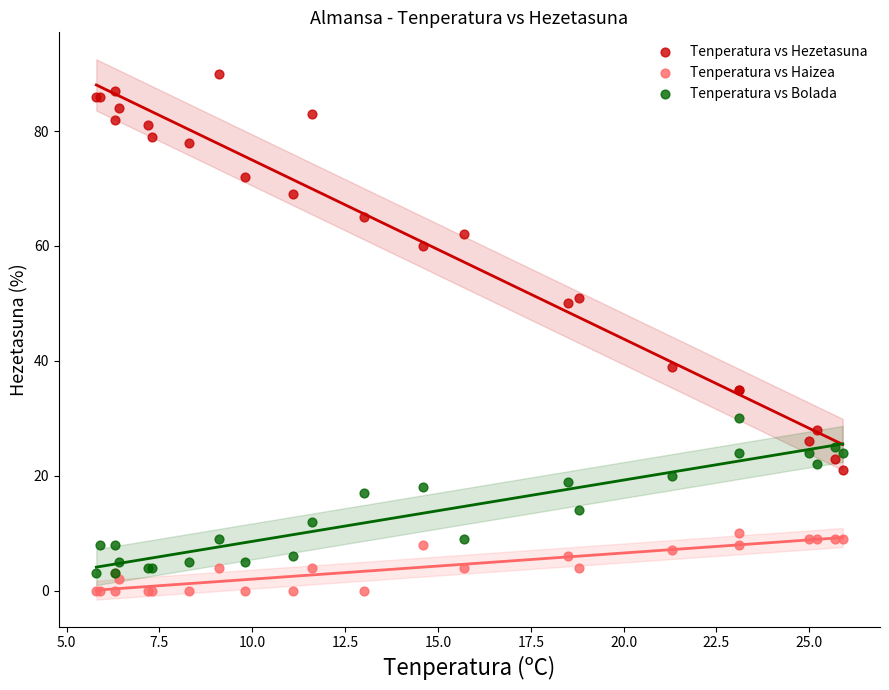

Which series contains the lowest Y value?

Tenperatura vs Haizea